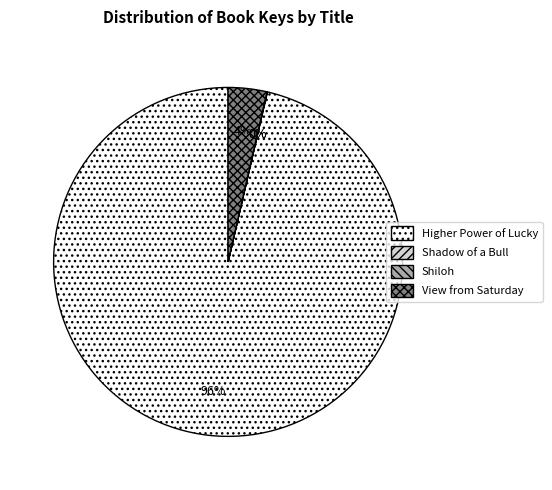

Do View from Saturday and Higher Power of Lucky together represent more than half of the pie?

Yes